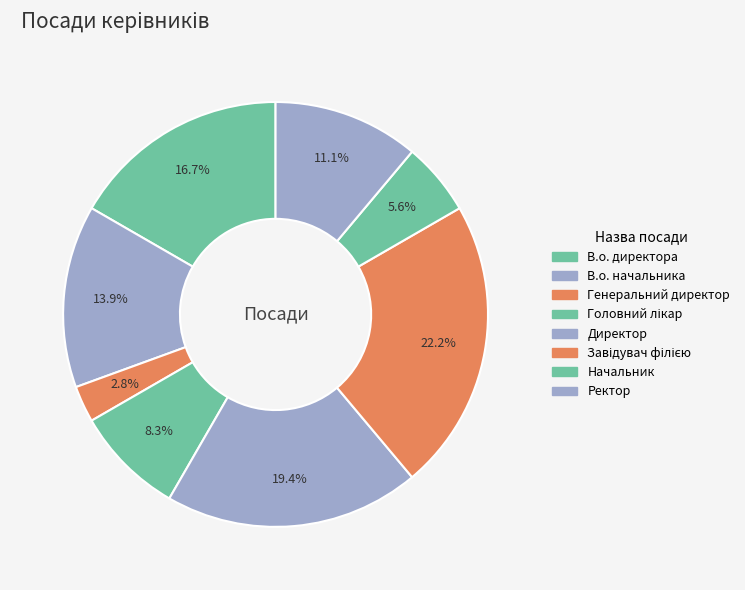

Count the number of slices in the pie.

8